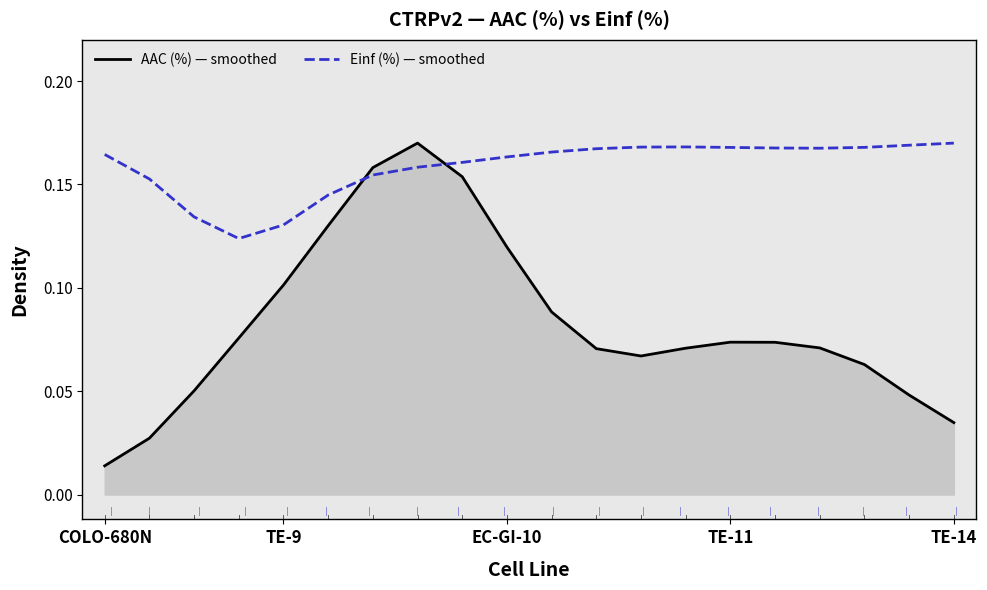

Rank the series by their average value, from highest to lowest.

Einf (%) — smoothed, AAC (%) — smoothed